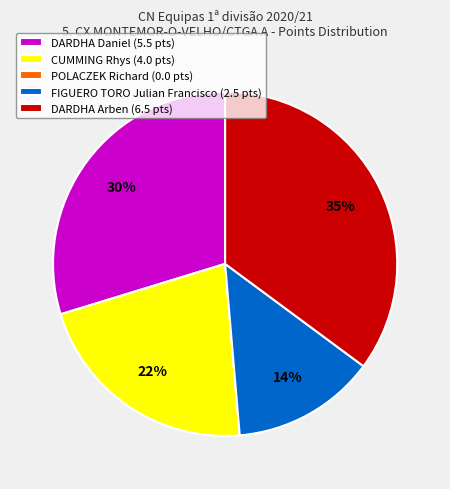

To the nearest percent, what is the combined percentage of DARDHA Daniel and CUMMING Rhys?

51%